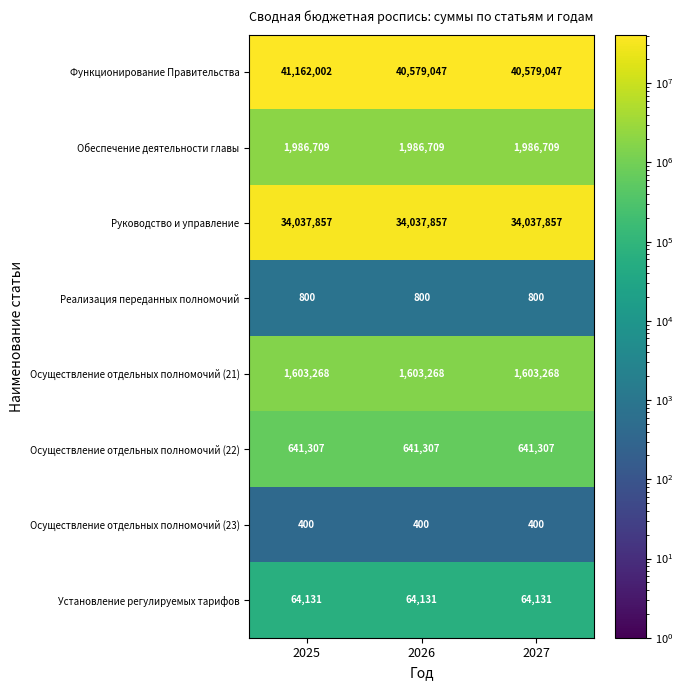

Reading right to left, list all the values displayed in this chart.

Функционирование Правительства: 40579047	40579047	41162002
Обеспечение деятельности главы: 1986709	1986709	1986709
Руководство и управление: 34037857	34037857	34037857
Реализация переданных полномочий: 800	800	800
Осуществление отдельных полномочий (21): 1603268	1603268	1603268
Осуществление отдельных полномочий (22): 641307	641307	641307
Осуществление отдельных полномочий (23): 400	400	400
Установление регулируемых тарифов: 64131	64131	64131